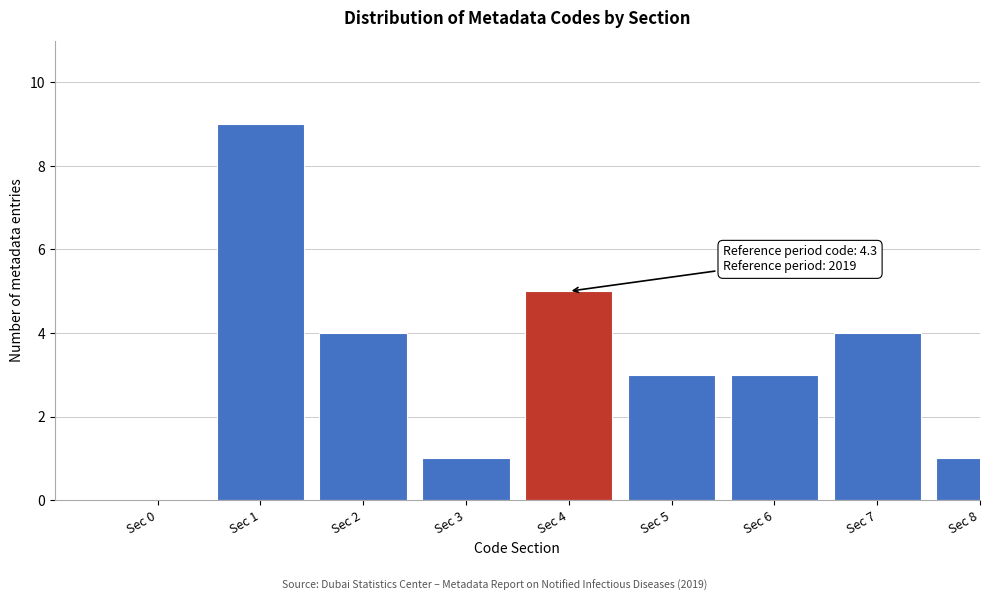

Reading left to right, extract all data points from this chart.

Sec 0=0	Sec 1=9	Sec 2=4	Sec 3=1	Sec 4=5	Sec 5=3	Sec 6=3	Sec 7=4	Sec 8=1